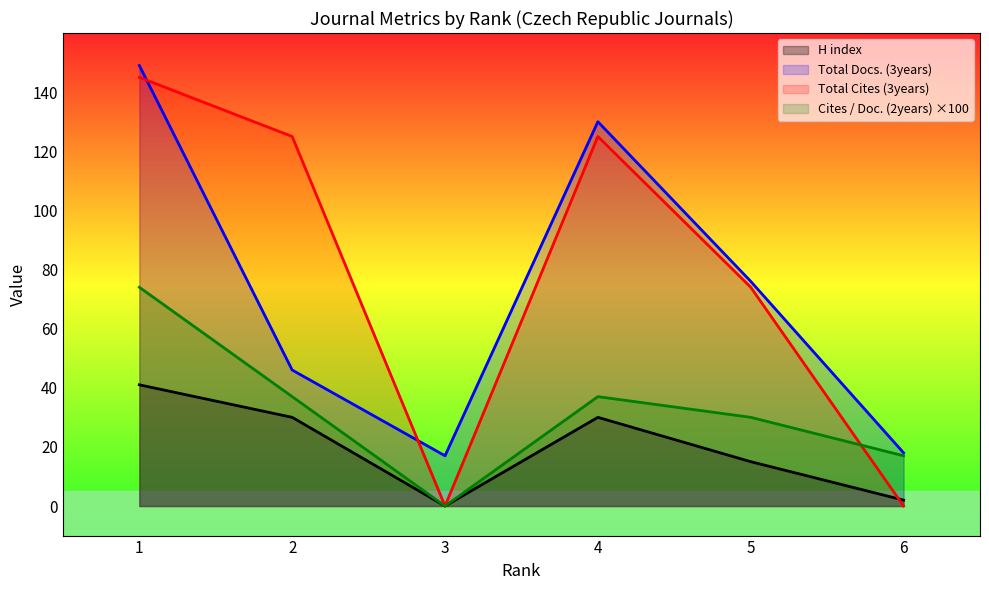

Is the value of H index at 1 greater than the value of Total Cites (3years) at 5?

No